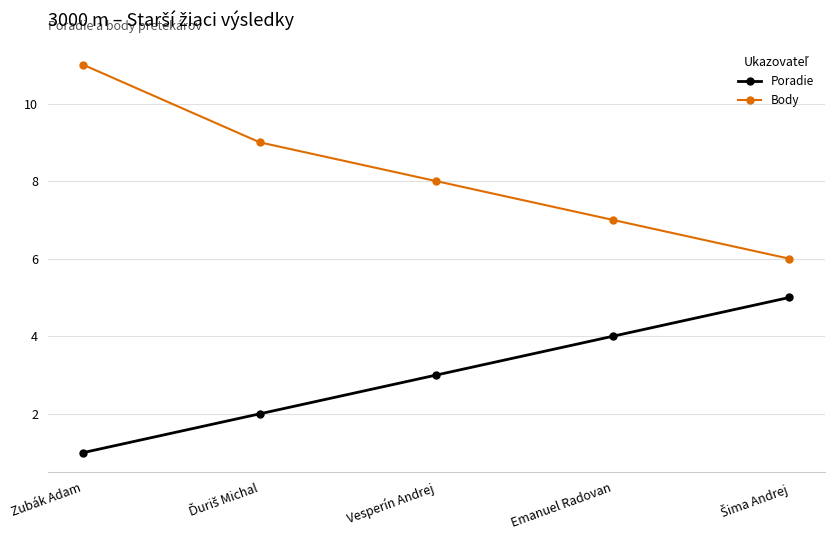

True or false: Body and Poradie intersect in this chart.

False